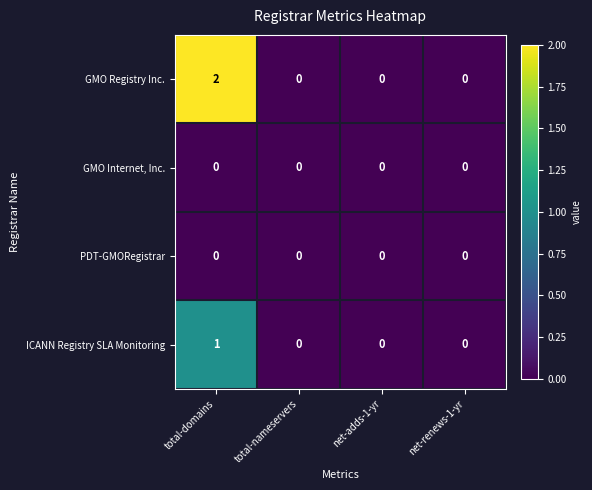

At which category is the sum across all series the highest?

total-domains